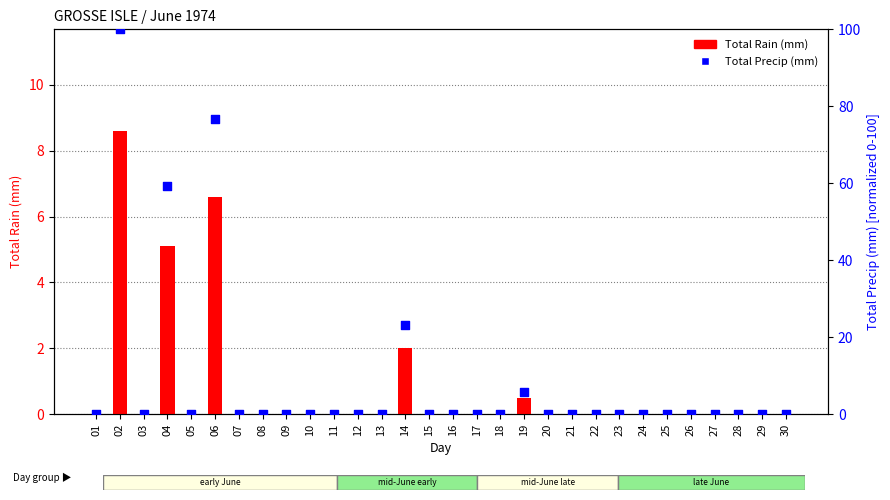

Which series contains the lowest Y value?

Total Rain (mm)